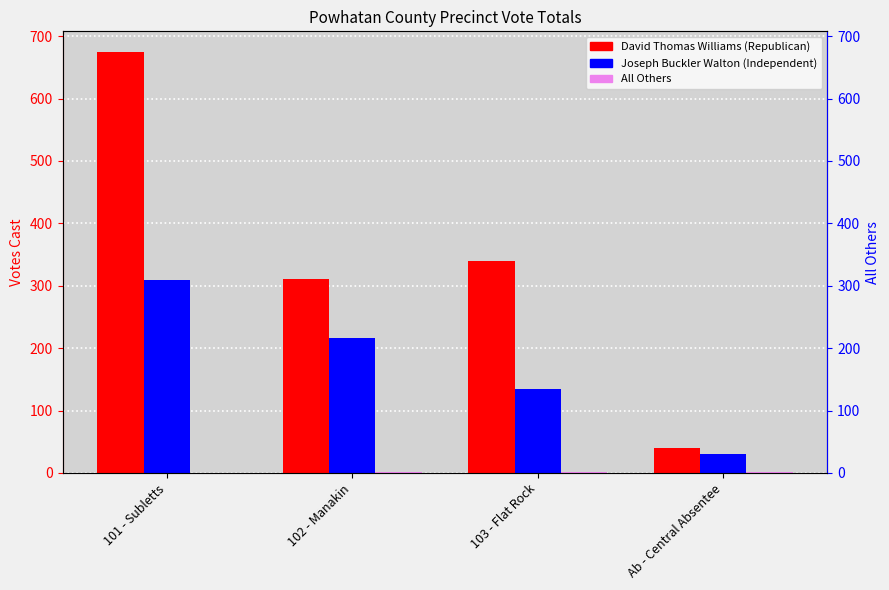

How many groups of bars are there?

4